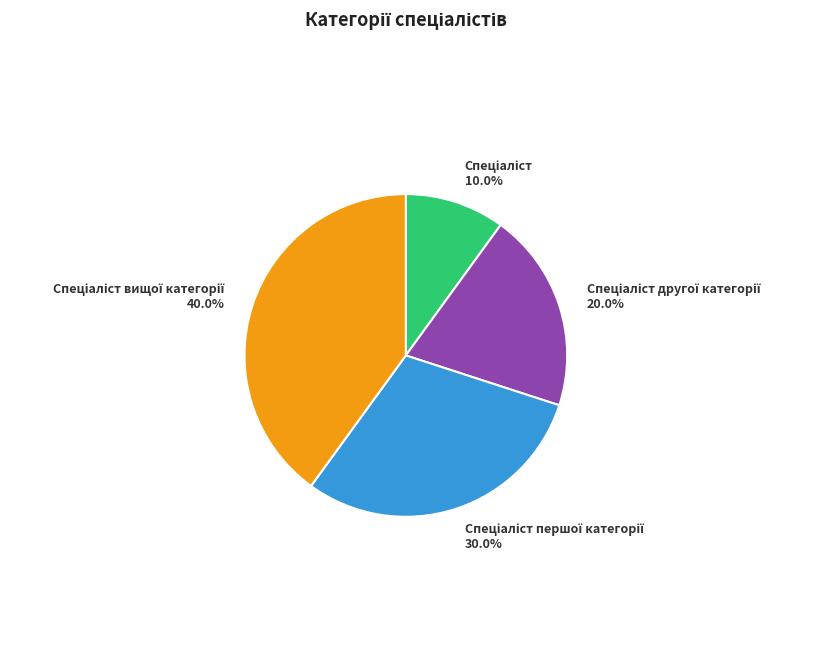

Does any single category account for the majority?

No